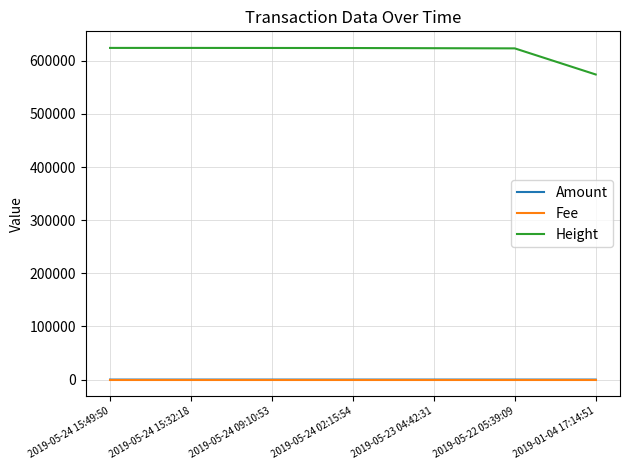

What is the sum of all Amount values?

11.9